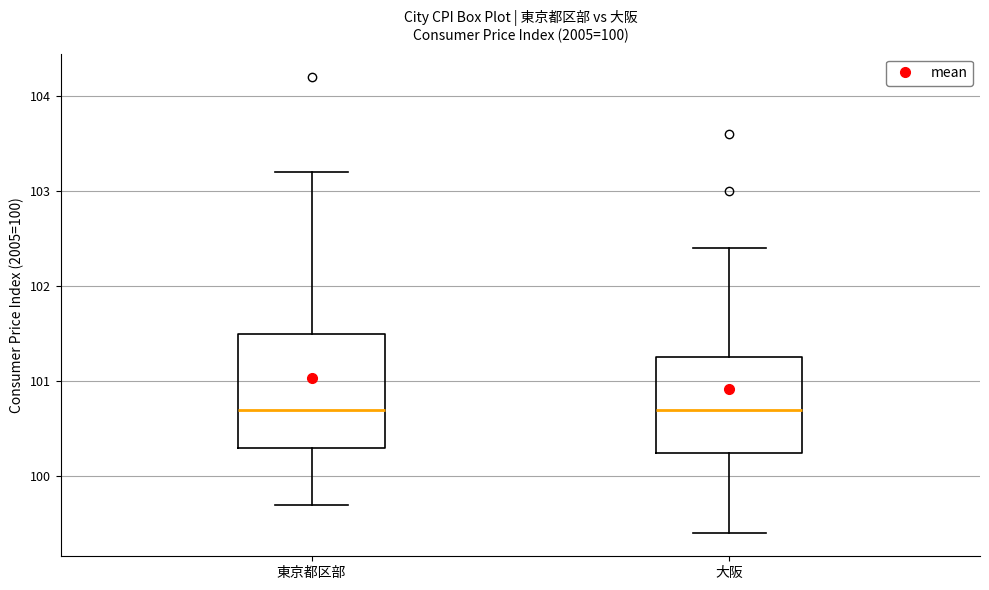

Which box is the tallest, from its lower edge to its upper edge?

東京都区部